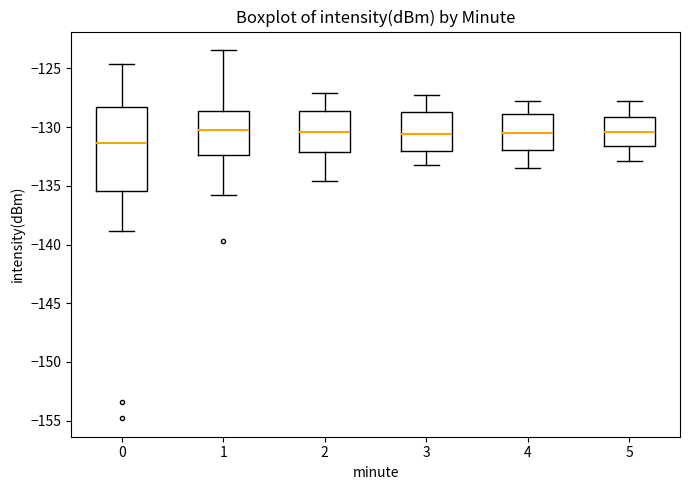

Reading left to right, read every box against the y-axis: the position of its median line, the range the box covers, and the ends of its whiskers. The values are not printed on the chart, so give them approximately, as read against the axis.

0: median -131.5, box -135.5 to -128.5, whiskers -139.0 to -124.5
1: median -130.5, box -132.5 to -128.5, whiskers -136.0 to -123.5
2: median -130.5, box -132.0 to -128.5, whiskers -134.5 to -127.0
3: median -130.5, box -132.0 to -128.5, whiskers -133.0 to -127.0
4: median -130.5, box -132.0 to -129.0, whiskers -133.5 to -128.0
5: median -130.5, box -131.5 to -129.0, whiskers -133.0 to -128.0